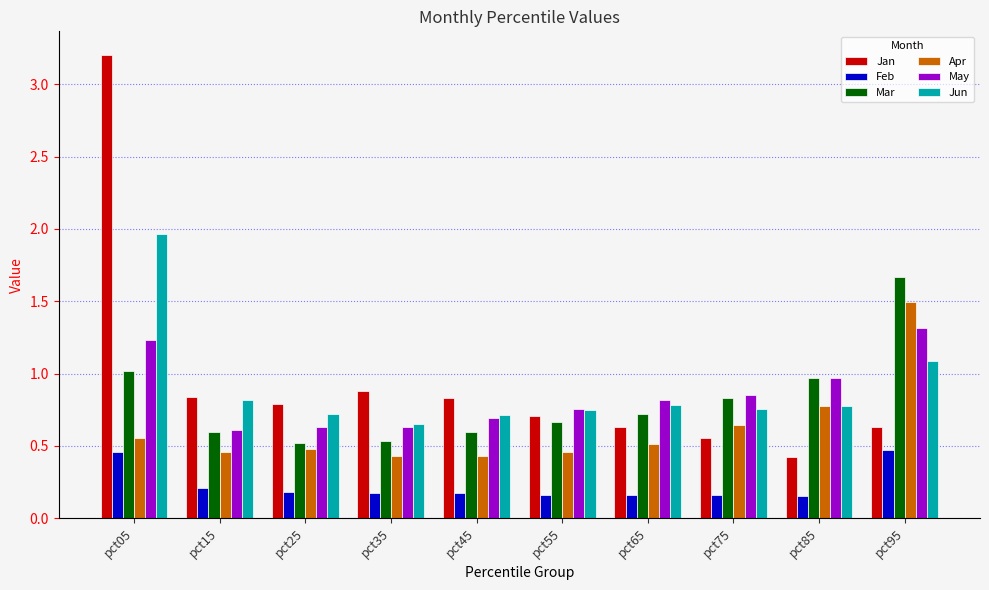

At how many categories does at least one series exceed 2?

1